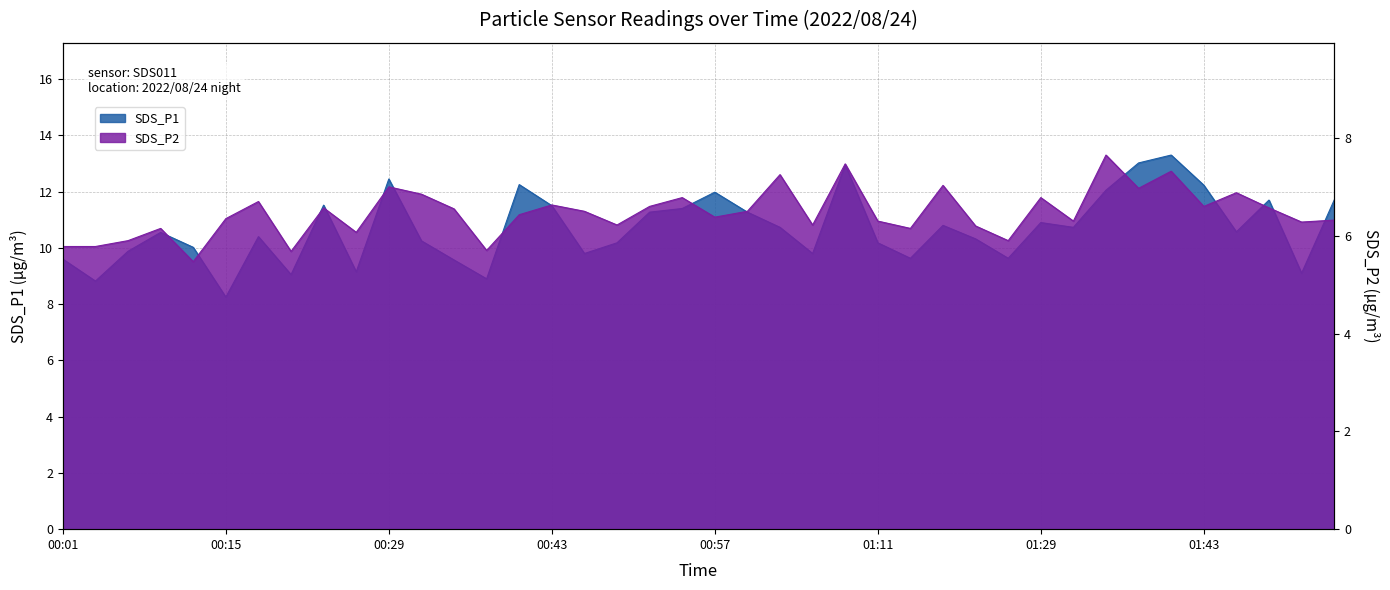

Reading left to right, extract all data points from this chart.

SDS_P1: 9.6	8.8	9.9	10.6	10.0	8.2	10.4	9.1	11.5	9.2	12.4	10.2	9.6	8.9	12.2	11.5	9.8	10.2	11.3	11.4	12.0	11.3	10.7	9.8	12.9	10.2	9.6	10.8	10.3	9.6	10.9	10.7	12.1	13.0	13.3	12.2	10.6	11.7	9.1	11.7
SDS_P2: 5.8	5.8	5.9	6.2	5.5	6.3	6.7	5.7	6.6	6.1	7.0	6.8	6.5	5.7	6.4	6.6	6.5	6.2	6.6	6.8	6.4	6.5	7.2	6.2	7.5	6.3	6.2	7.0	6.2	5.9	6.8	6.3	7.7	7.0	7.3	6.6	6.9	6.6	6.3	6.3